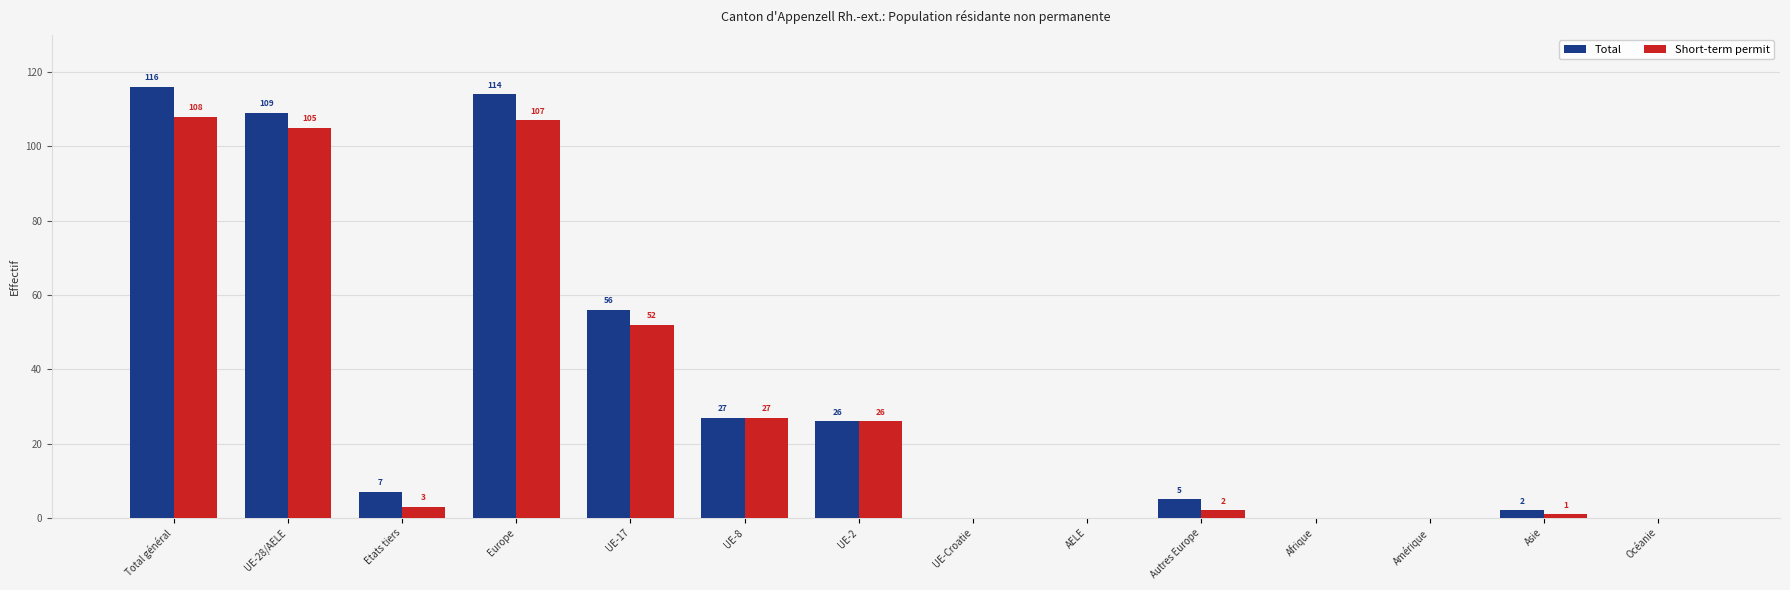

Which series has the largest total across all categories?

Total